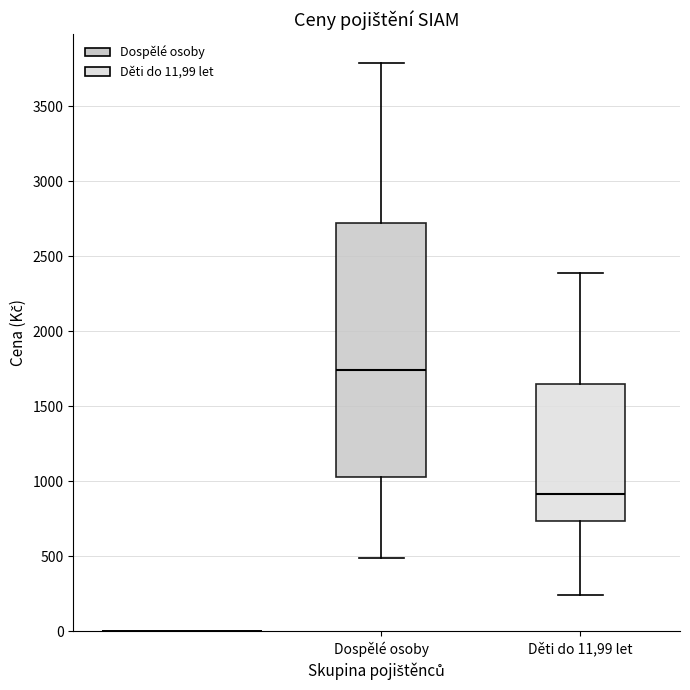

Which box's median line is the highest?

Dospělé osoby